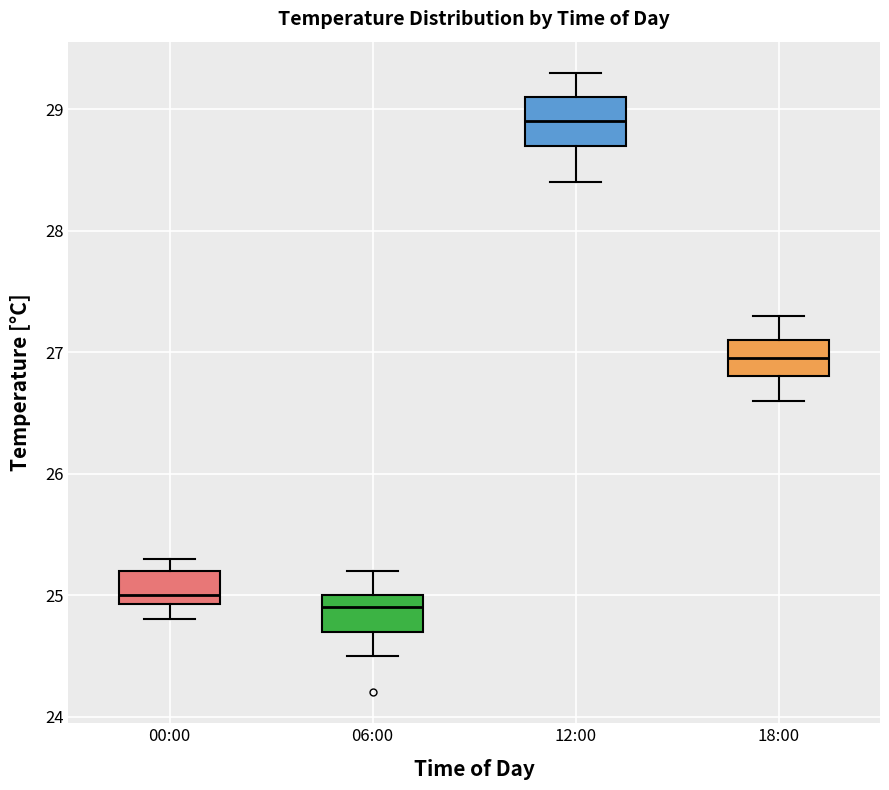

Reading left to right, read every box against the y-axis: the position of its median line, the range the box covers, and the ends of its whiskers. The values are not printed on the chart, so give them approximately, as read against the axis.

00:00: median 25.0, box 24.9 to 25.2, whiskers 24.8 to 25.3
06:00: median 24.9, box 24.7 to 25.0, whiskers 24.5 to 25.2
12:00: median 28.9, box 28.7 to 29.1, whiskers 28.4 to 29.3
18:00: median 27.0, box 26.8 to 27.1, whiskers 26.6 to 27.3